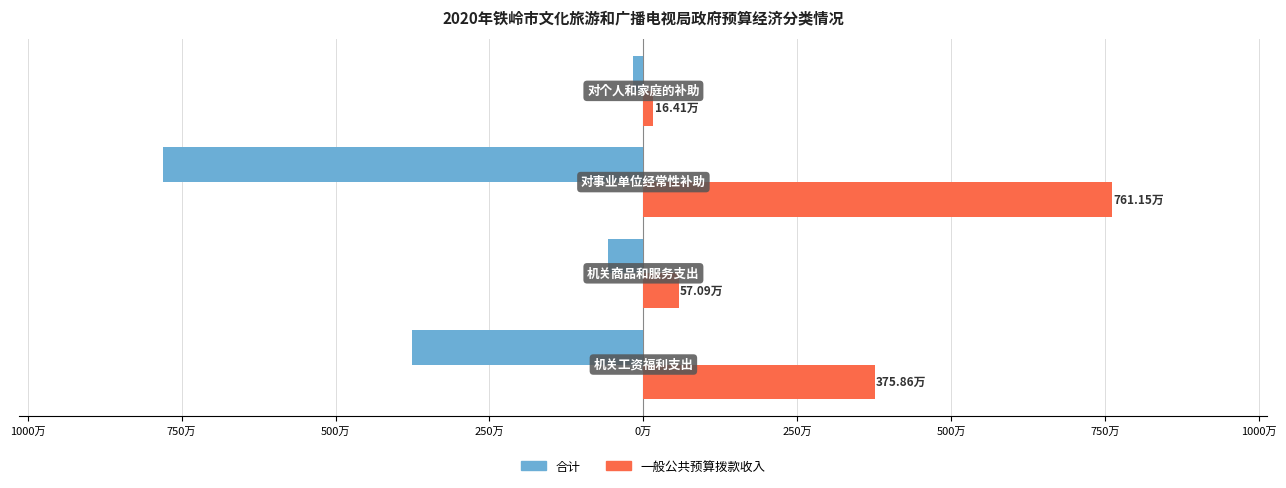

What are all the series names shown in the legend?

合计, 一般公共预算拨款收入